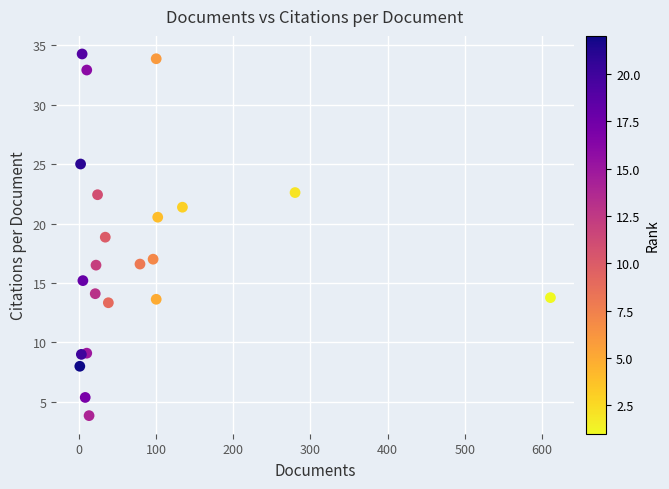

What is the range of Y values (max minus min)?

30.4